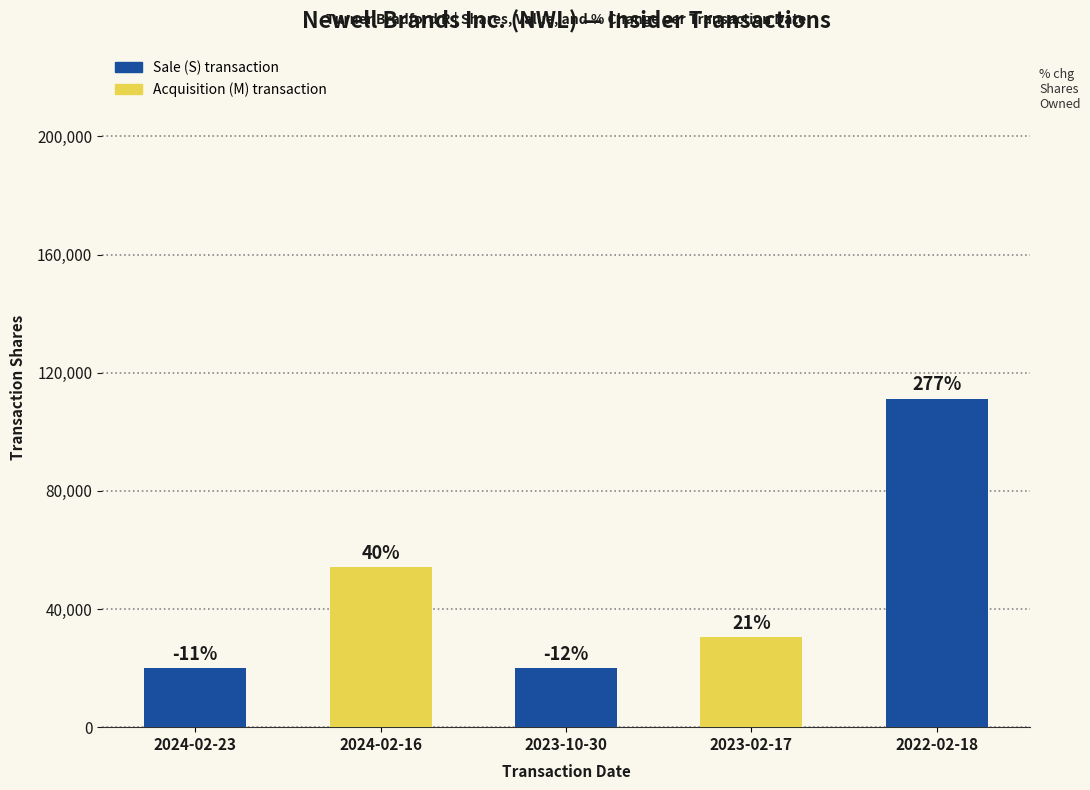

How many bars are there in total?

5